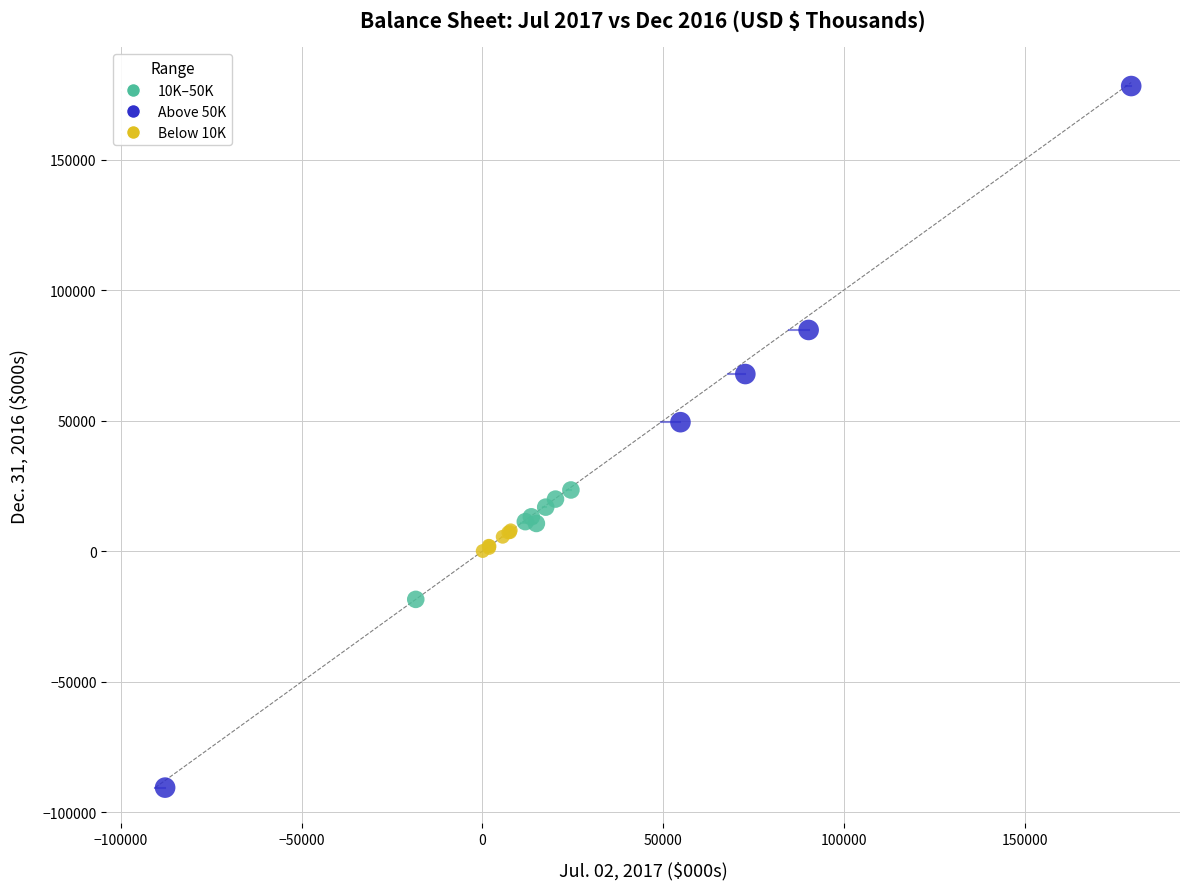

What are all the series names shown in the legend?

10K–50K, Above 50K, Below 10K